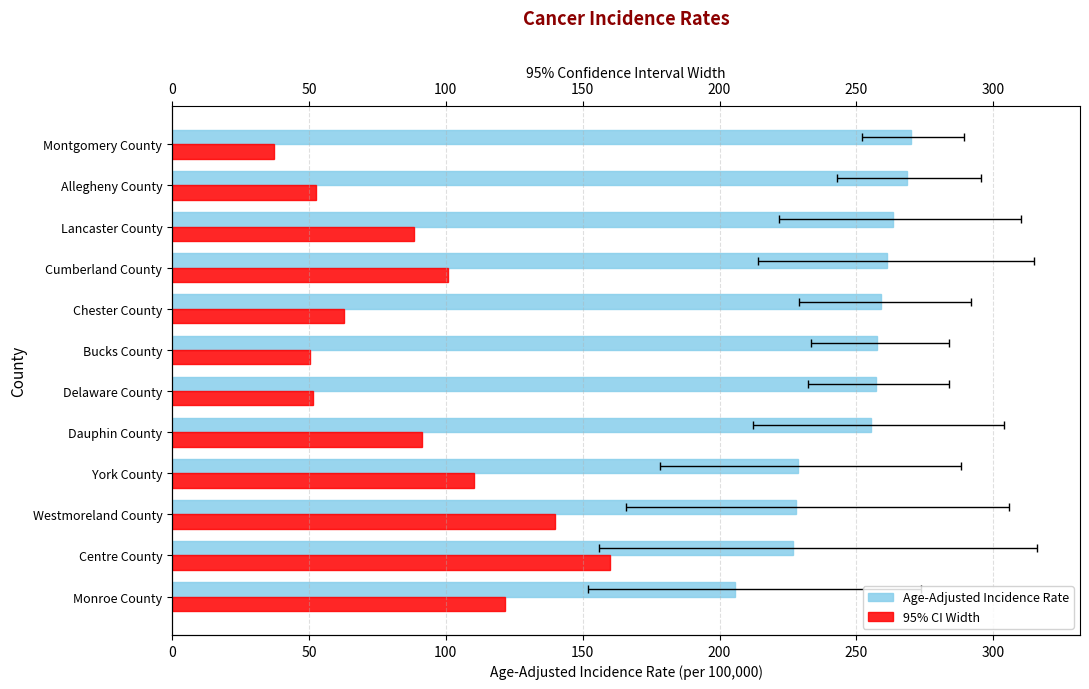

List the series in order of their peak value, highest first.

Age-Adjusted Incidence Rate, 95% CI Width